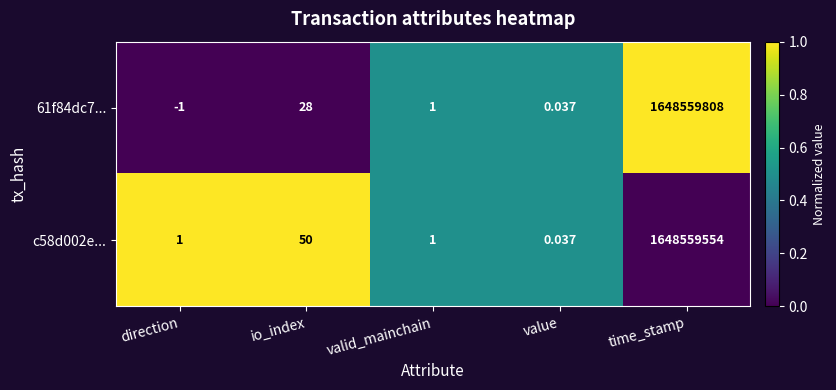

Which category has the lowest value in the 61f84dc7... series?

direction